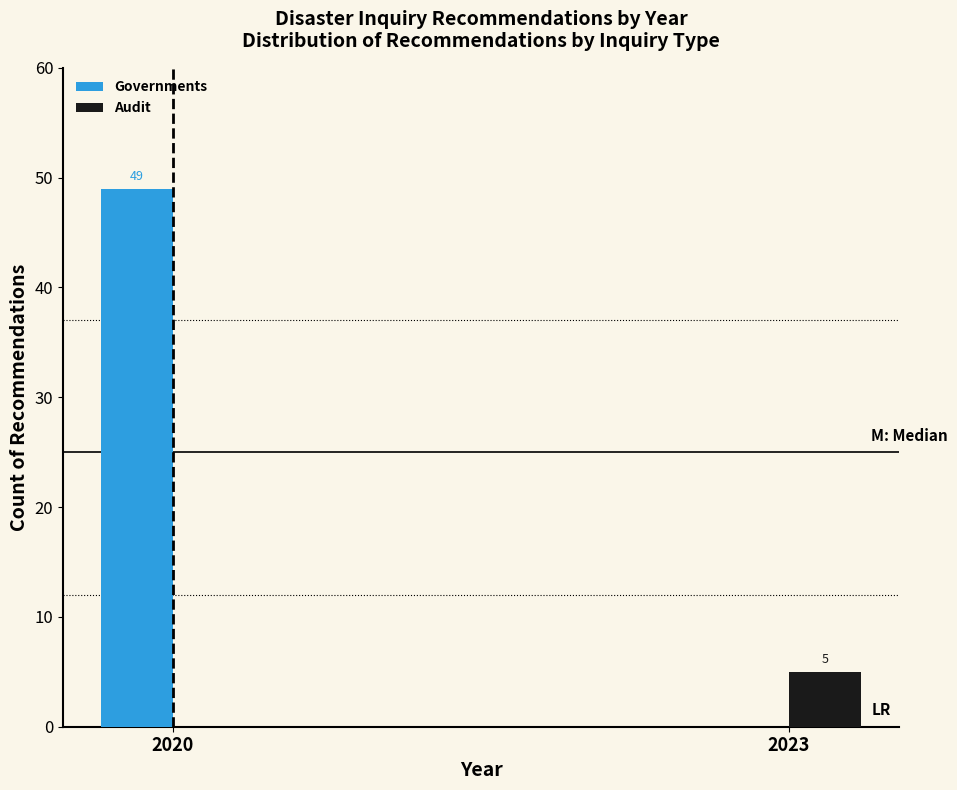

Reading left to right, transcribe all the data shown in this chart.

Governments: 2020=49	2023=0
Audit: 2020=0	2023=5